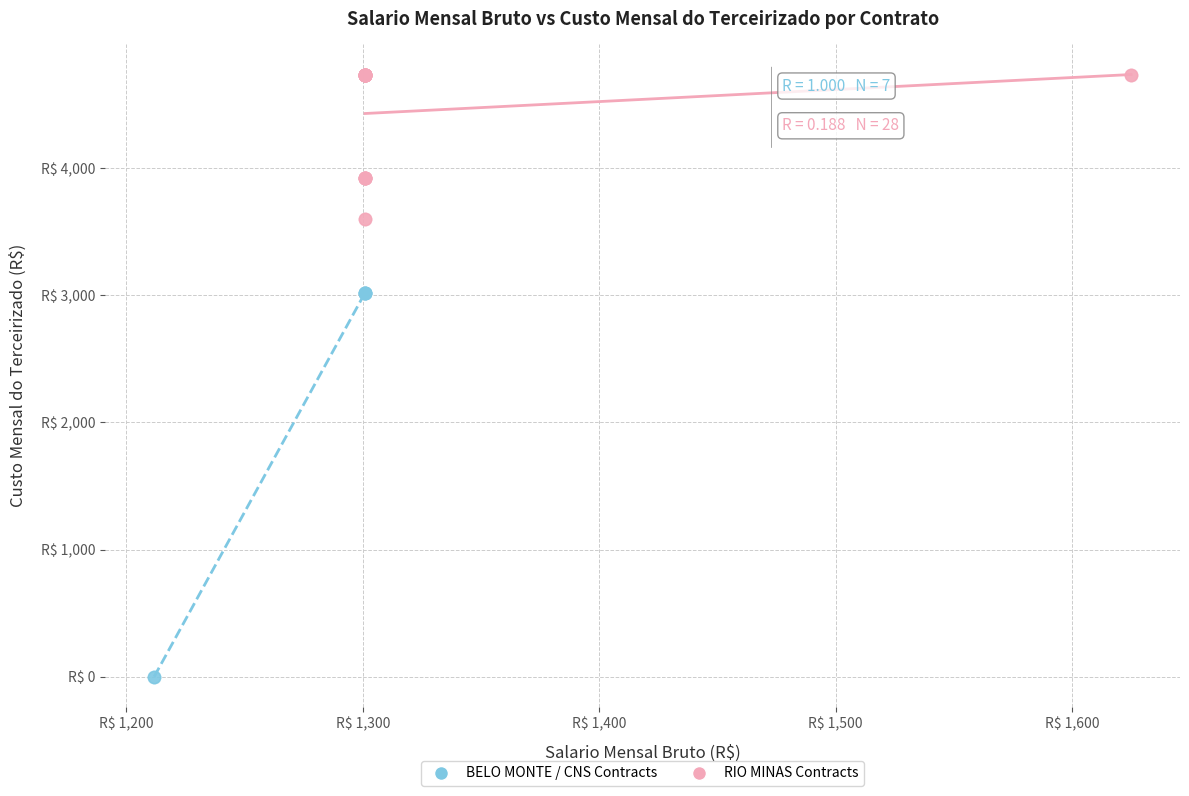

What are all the series names shown in the legend?

BELO MONTE / CNS Contracts, RIO MINAS Contracts